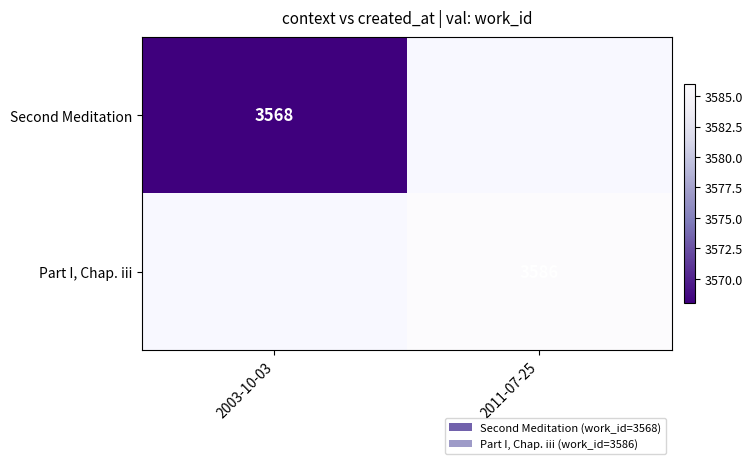

True or false: Part I, Chap. iii has a value of 3586 at 2011-07-25.

True